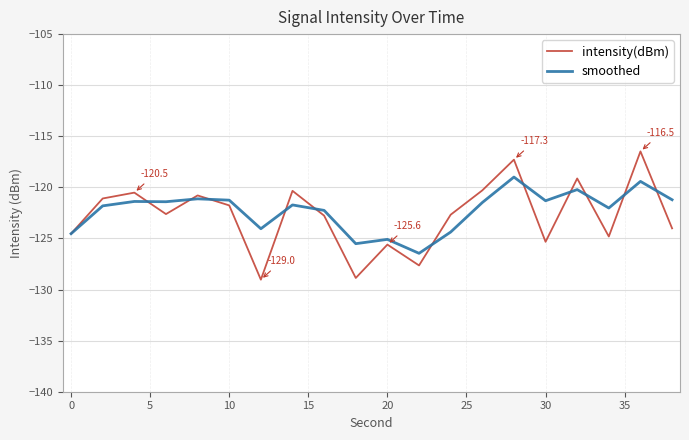

What is the maximum value shown in the chart?

-116.5